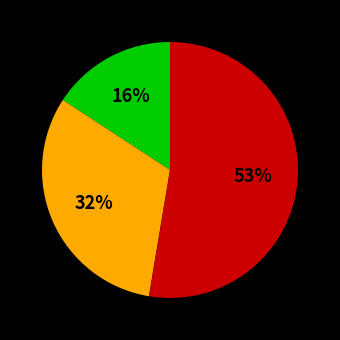

To the nearest percent, what is the average slice percentage?

33%